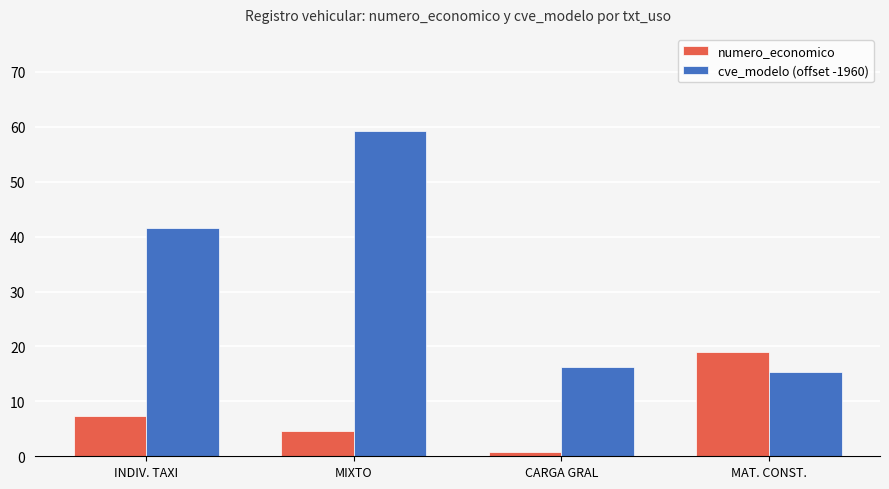

How many groups of bars are there?

4